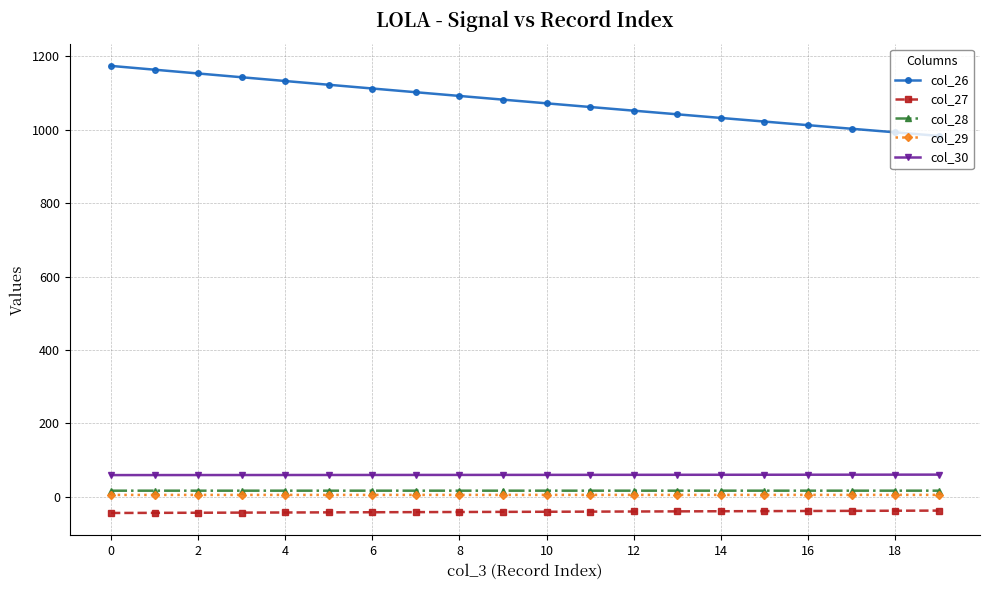

Which series has the largest range (max minus min)?

col_26